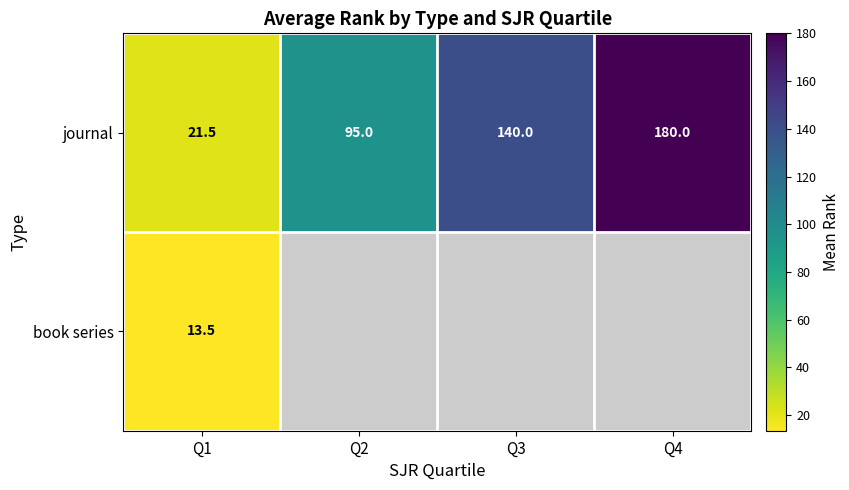

What is the lowest value of the journal series?

21.5